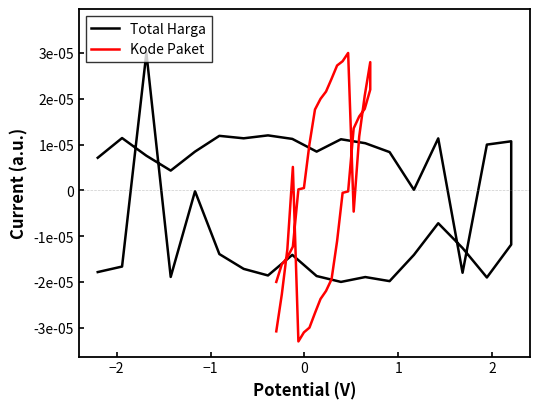

The value of Total Harga at 7 is -0.0. True or false?

False